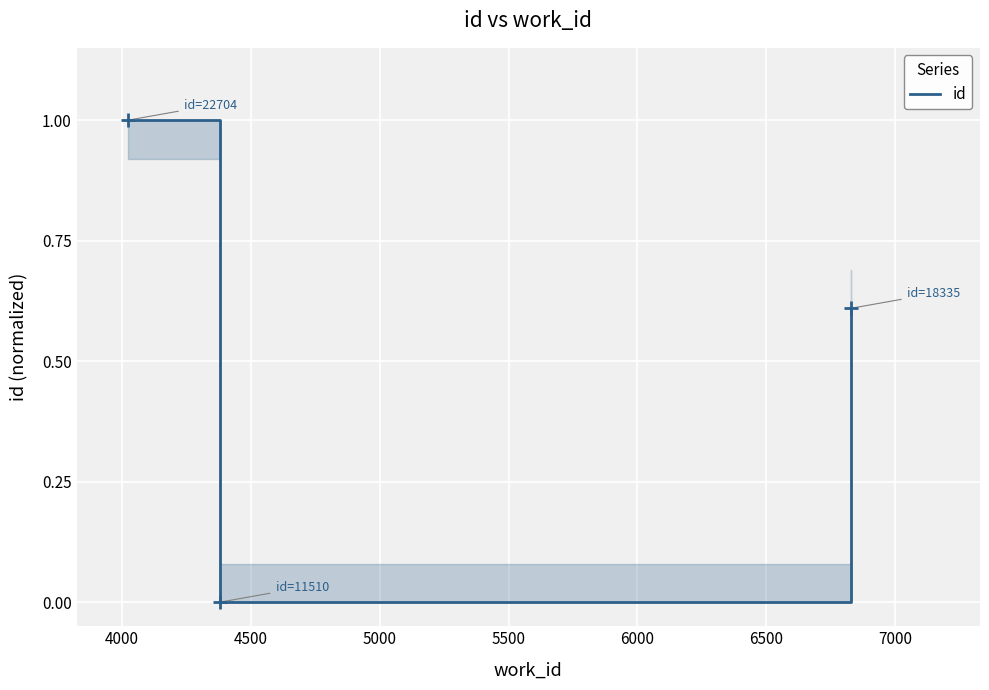

What is the difference between the maximum and minimum values?

1.0